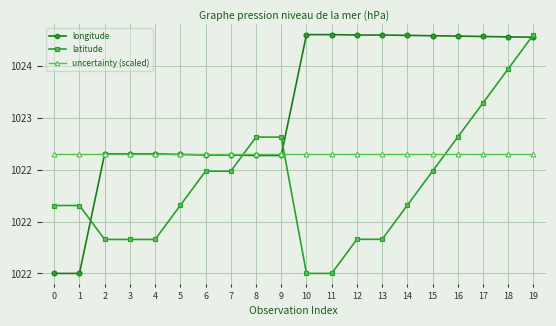

Between which two adjacent categories do uncertainty (scaled) and latitude first intersect?

7 and 8